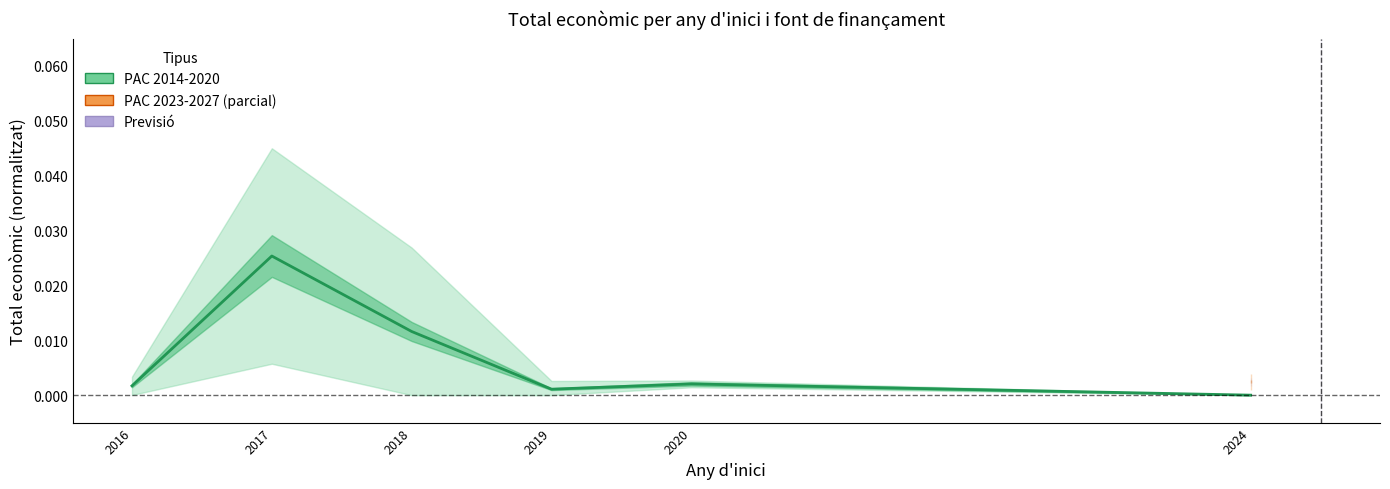

Is it true that the value at 2018 is 0.0?

False